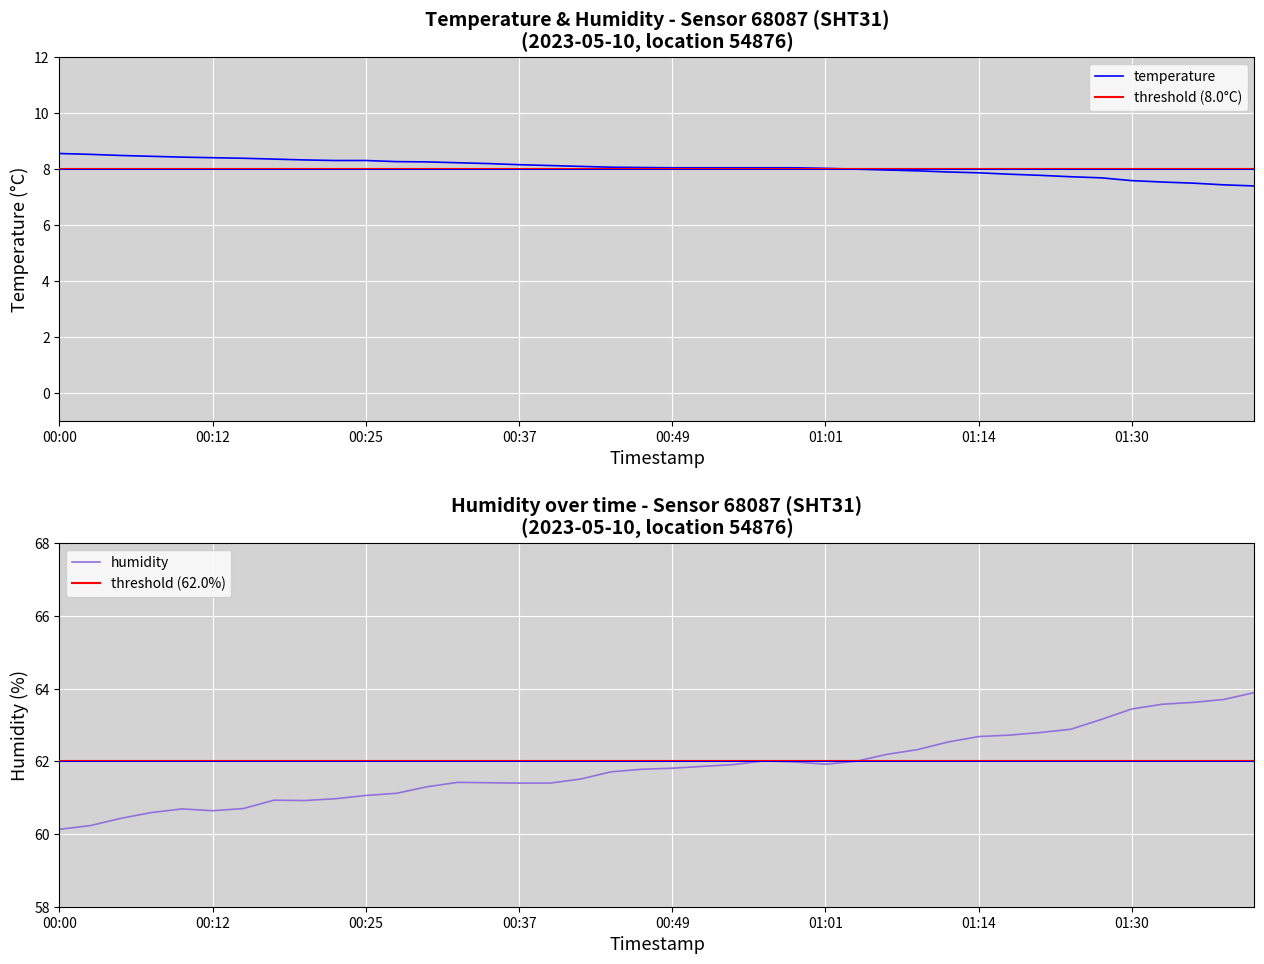

Rank the categories by humidity value from lowest to highest.

00:00, 00:03, 00:05, 00:07, 00:12, 00:10, 00:15, 00:20, 00:17, 00:22, 00:25, 00:27, 00:30, 00:37, 00:39, 00:34, 00:32, 00:42, 00:44, 00:47, 00:49, 00:52, 00:54, 01:01, 00:59, 01:04, 00:57, 01:06, 01:09, 01:11, 01:14, 01:16, 01:19, 01:21, 01:24, 01:30, 01:33, 01:36, 01:39, 01:41